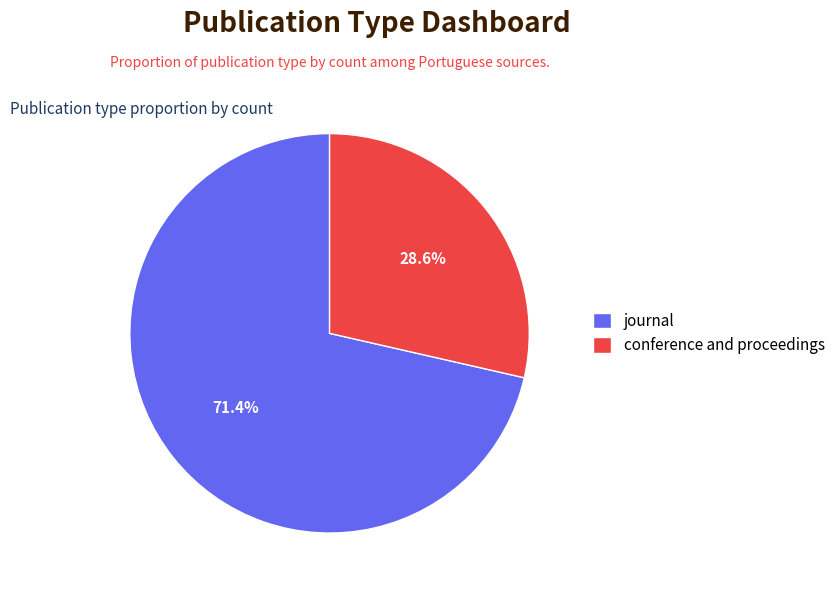

How many slices are in this pie chart?

2